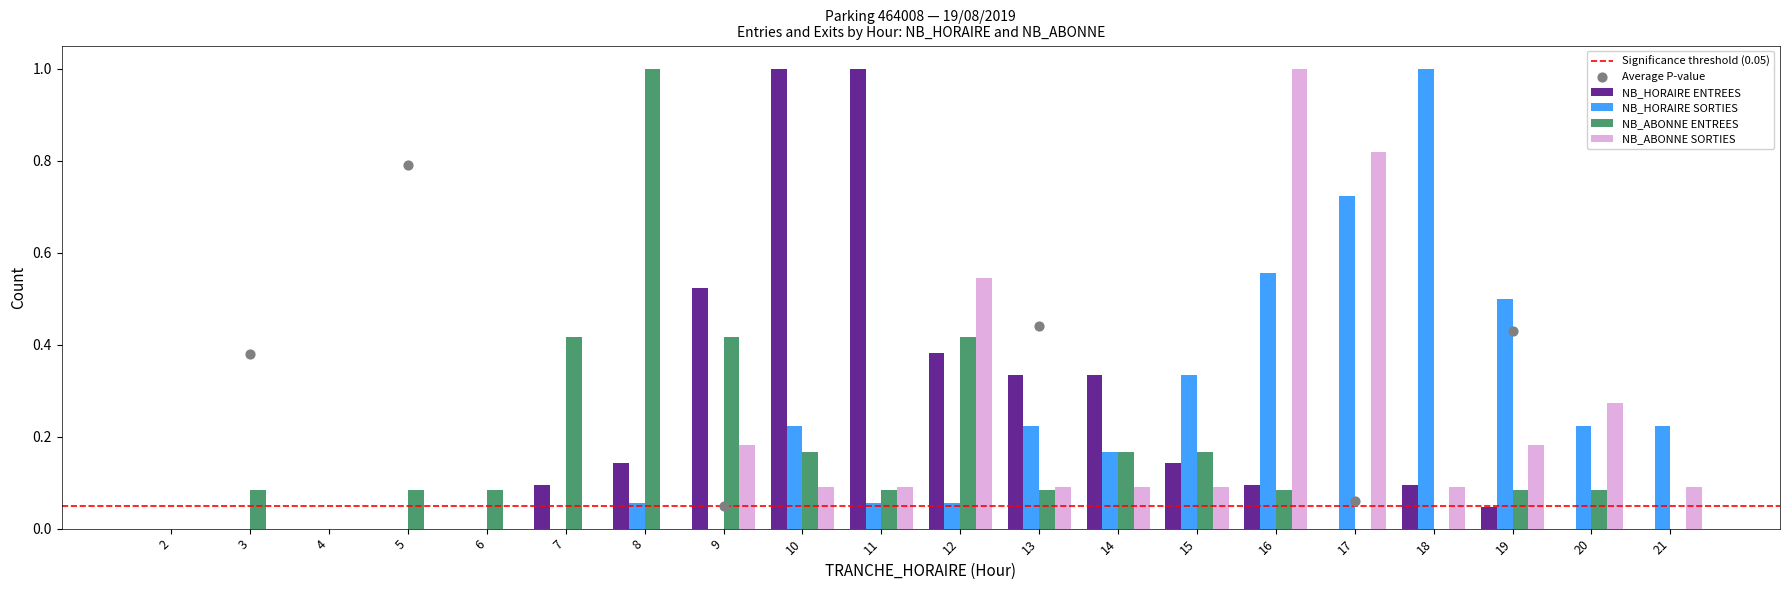

What are all the series names shown in the legend?

NB_HORAIRE ENTREES, NB_HORAIRE SORTIES, NB_ABONNE ENTREES, NB_ABONNE SORTIES